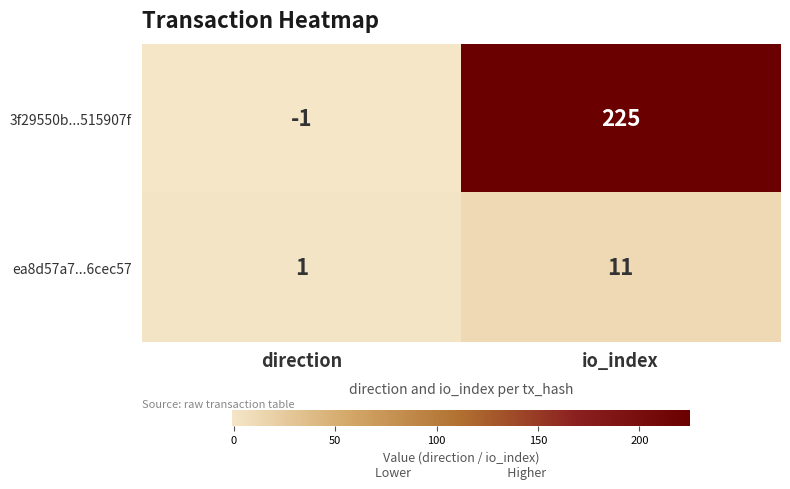

Which series has the largest total across all categories?

3f29550b...515907f